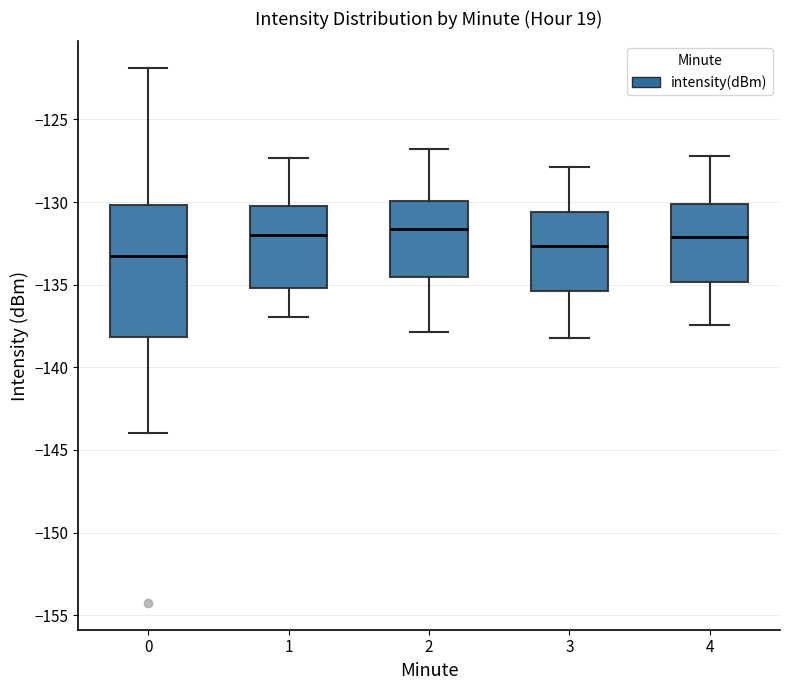

Where is the upper edge of the box at x = 1 on the y-axis? The values are not printed on the chart, so give them approximately, as read against the axis.

-130.0